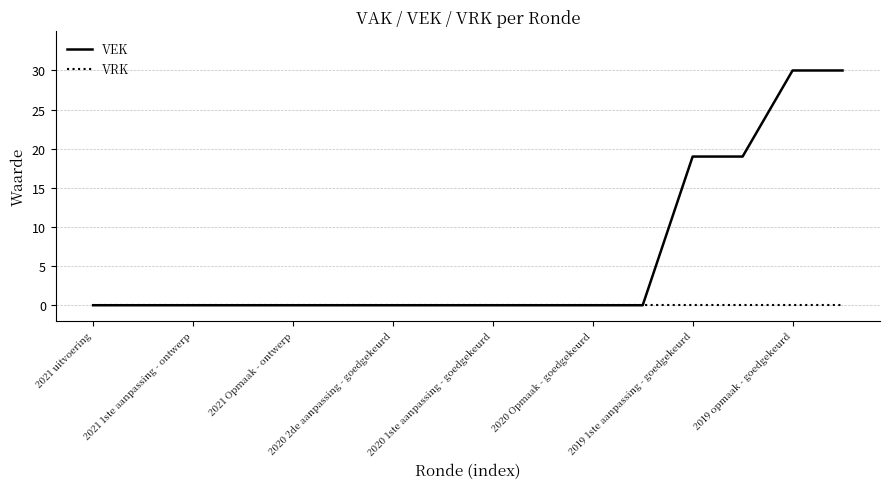

Which series has the largest range (max minus min)?

VEK